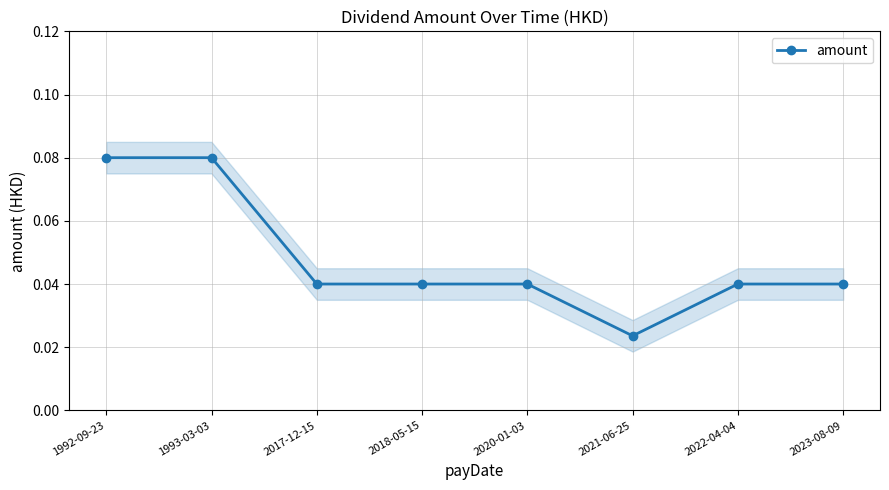

True or false: the data has more than 0 interior local peaks.

False